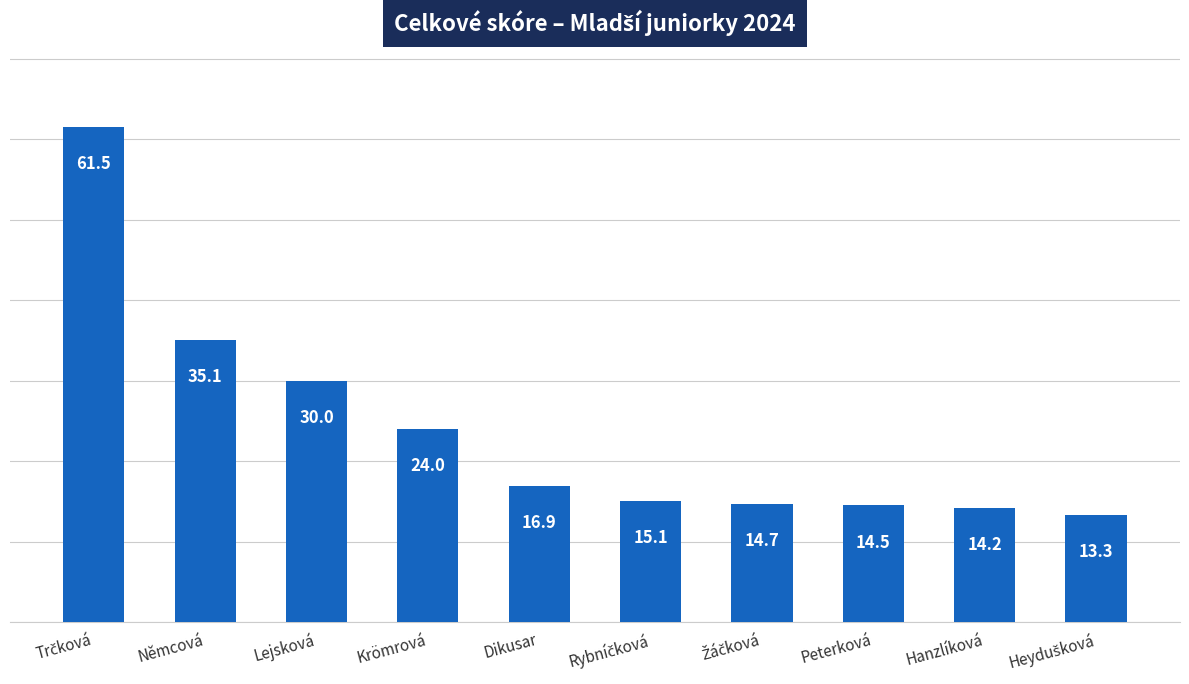

Are the bars horizontal?

No